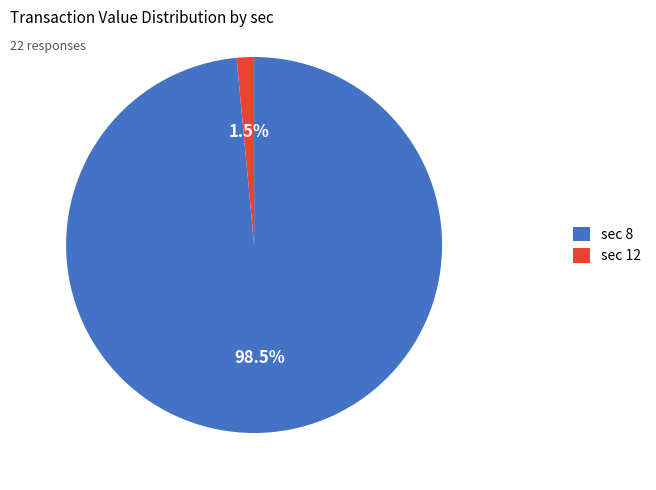

Does sec 8 represent more than half of the total?

Yes